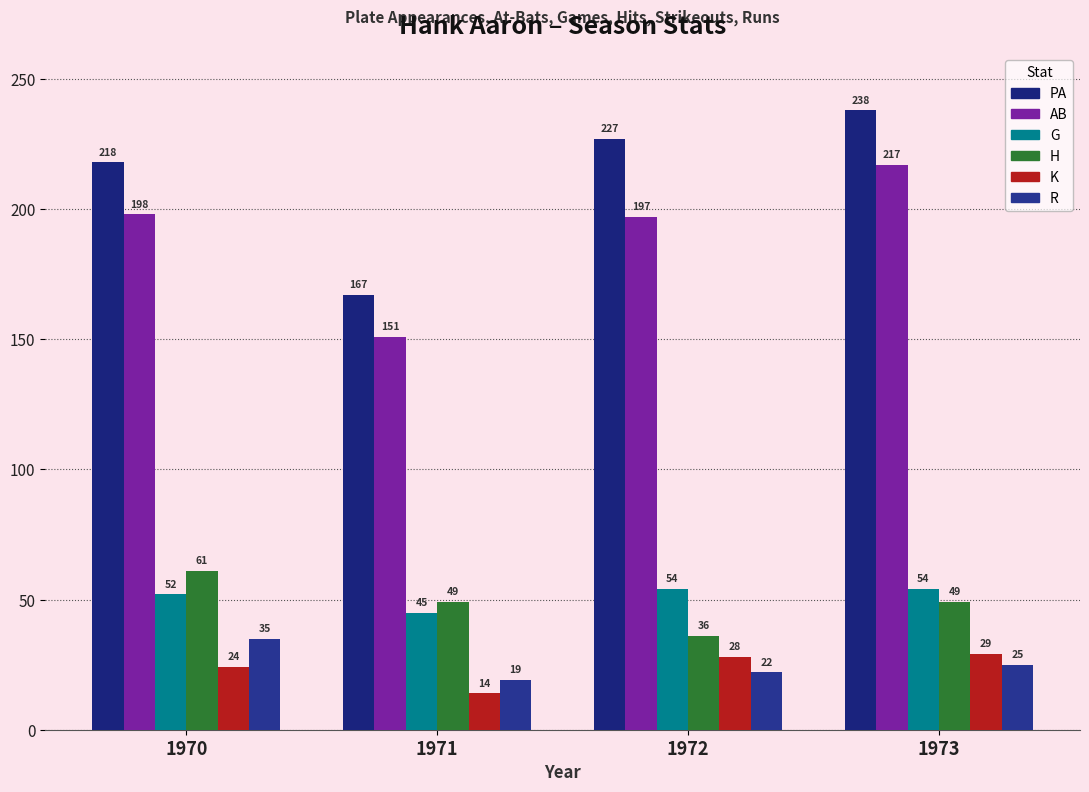

At how many categories does at least one series exceed 40?

4